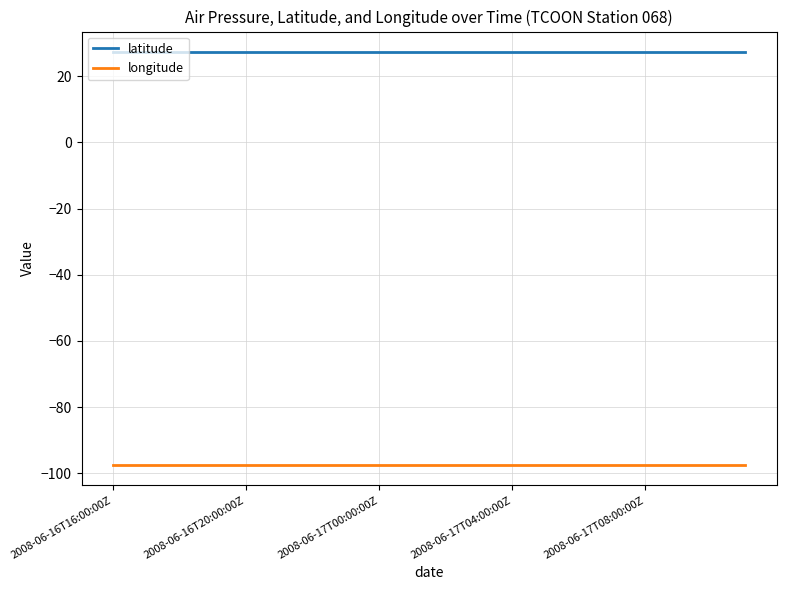

Rank the series by their average value, from lowest to highest.

longitude, latitude